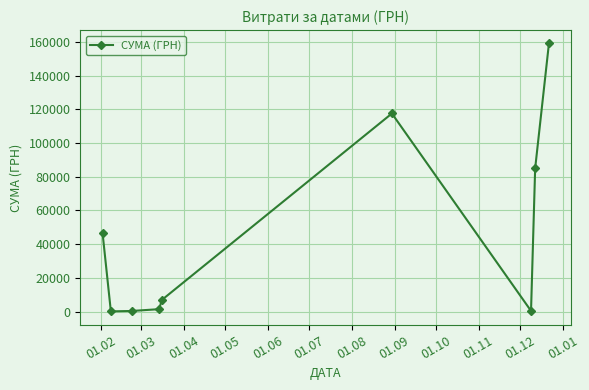

What is the value of the 9th point from the left?

159095.4